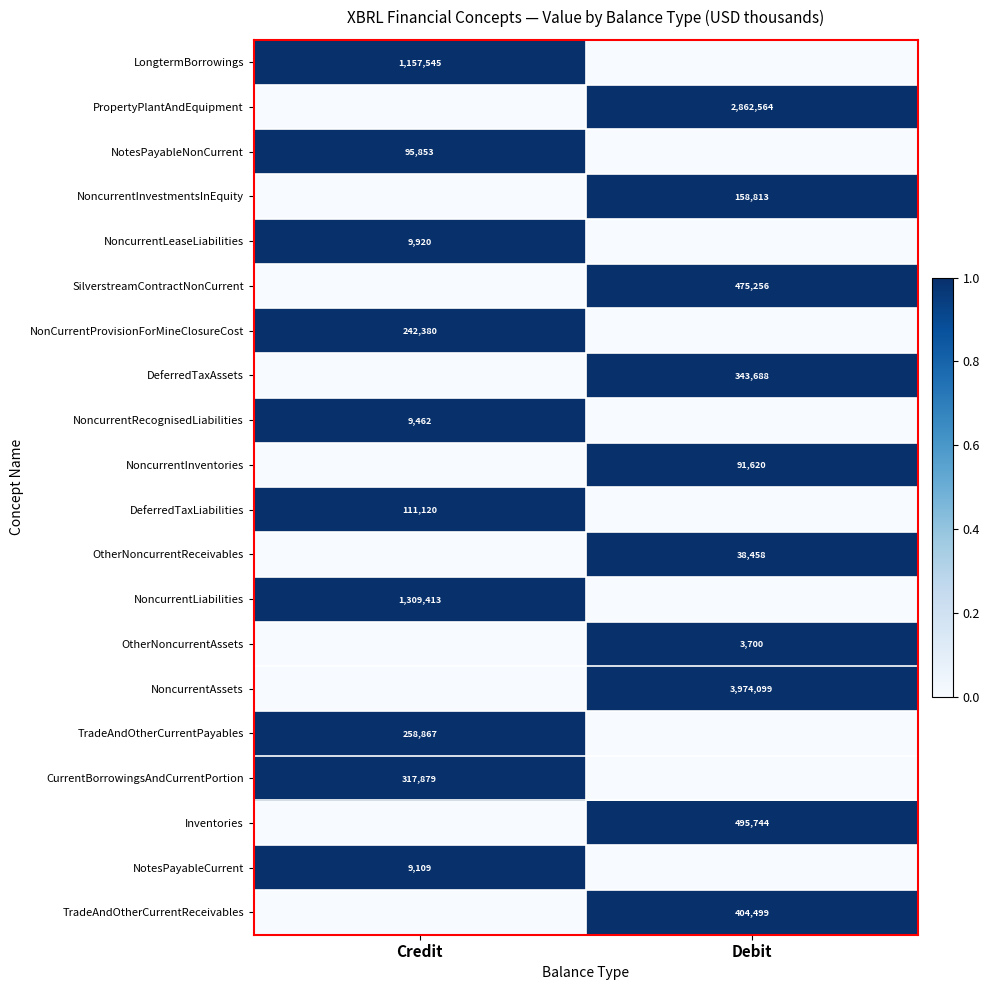

The DeferredTaxAssets series shows 154667 at Debit. True or false?

False